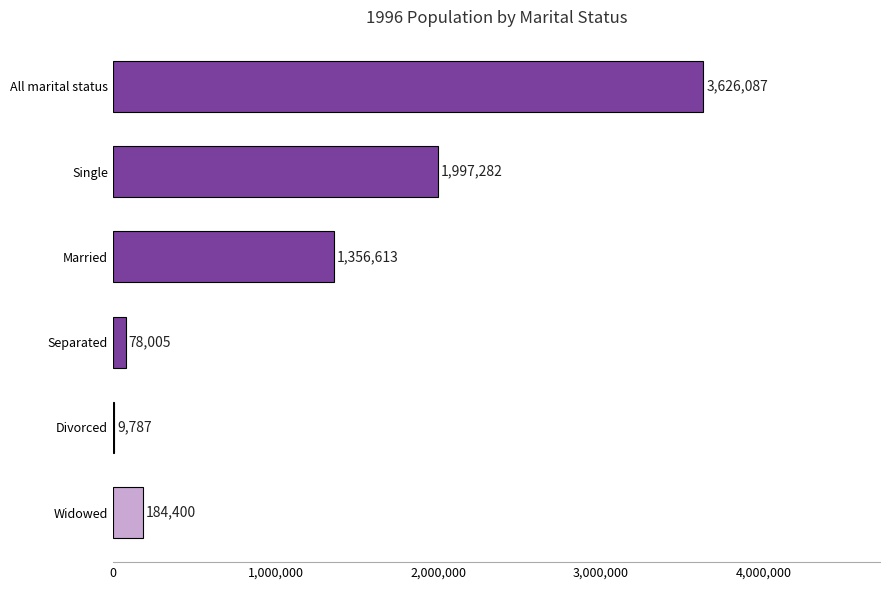

Where is the data nearest to the value 1817937?

Single